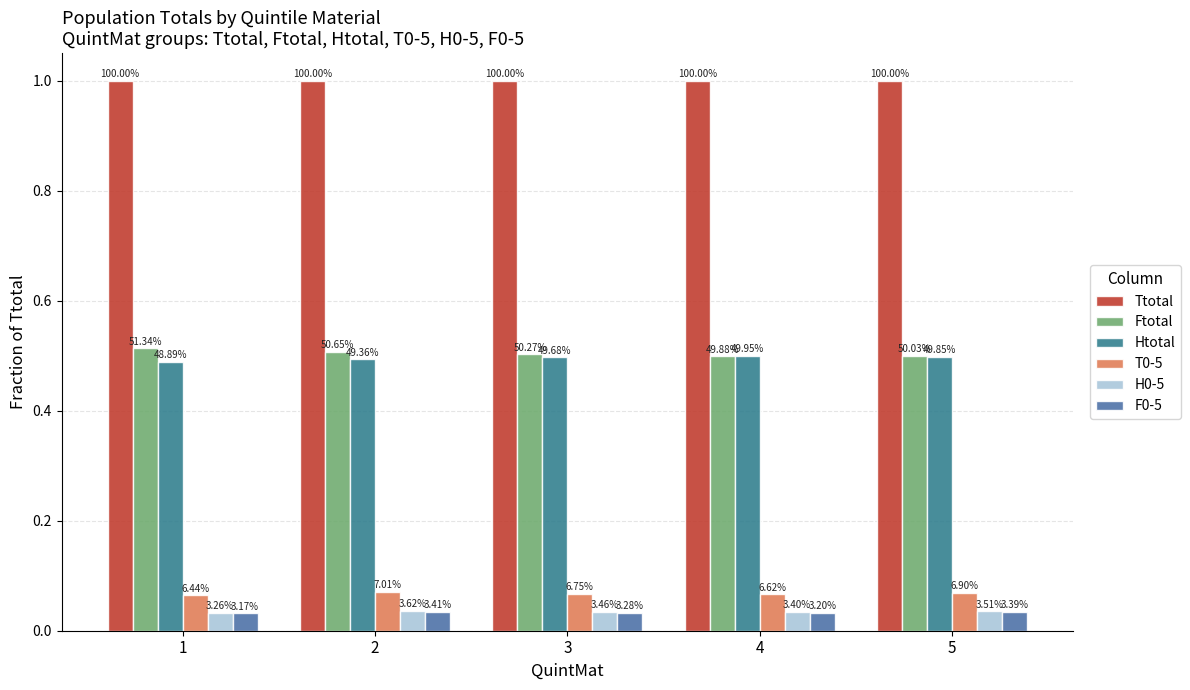

Reading left to right, extract all data points from this chart.

Ttotal: 1.0	1.0	1.0	1.0	1.0
Ftotal: 0.5	0.5	0.5	0.5	0.5
Htotal: 0.5	0.5	0.5	0.5	0.5
T0-5: 0.1	0.1	0.1	0.1	0.1
H0-5: 0.0	0.0	0.0	0.0	0.0
F0-5: 0.0	0.0	0.0	0.0	0.0